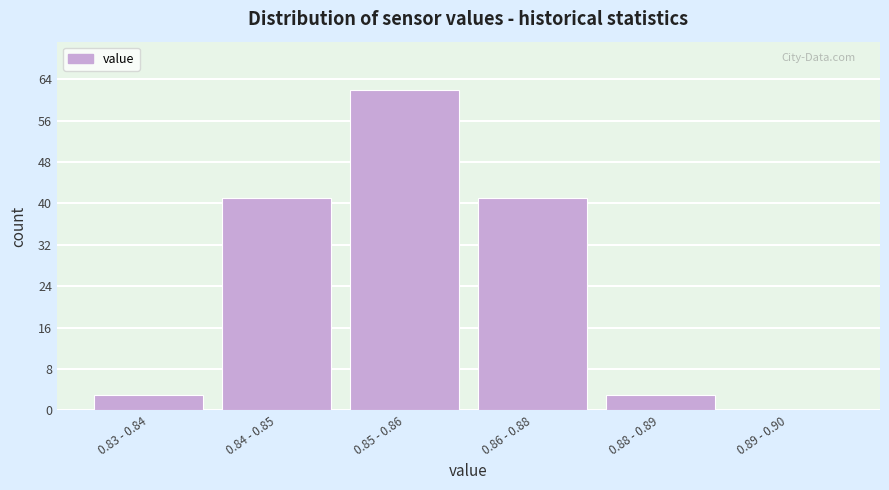

Reading left to right, extract all data points from this chart.

0.83 - 0.84=3	0.84 - 0.85=41	0.85 - 0.86=62	0.86 - 0.88=41	0.88 - 0.89=3	0.89 - 0.90=0